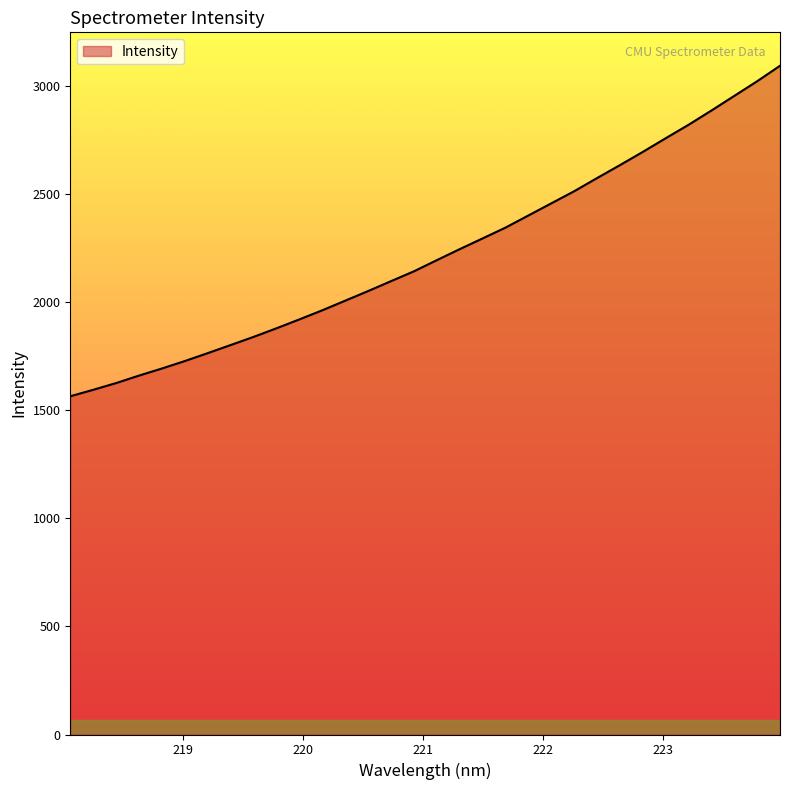

How many series are shown in this chart?

1